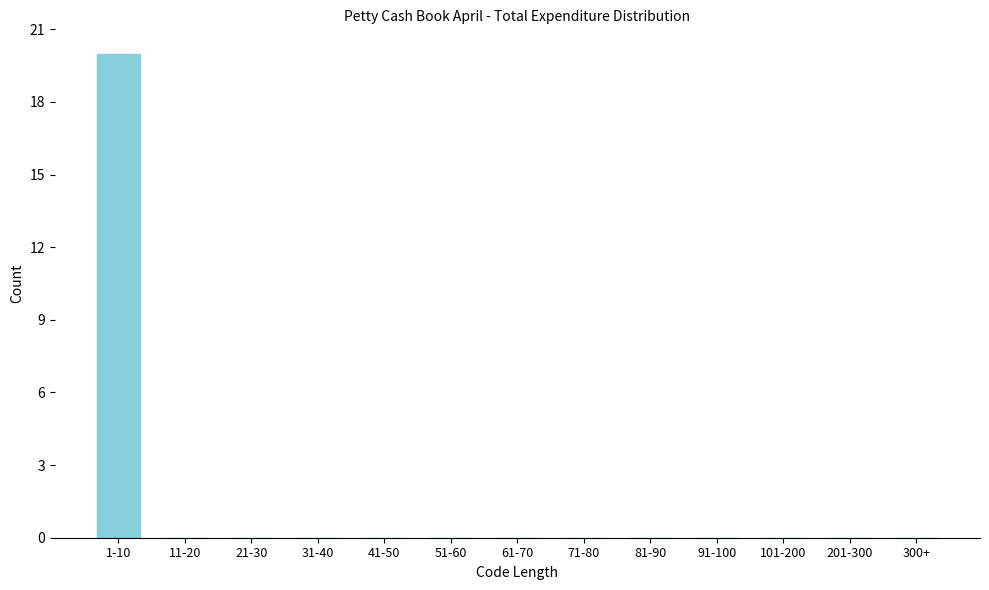

Reading left to right, what are all the values shown in this chart?

1-10=20	11-20=0	21-30=0	31-40=0	41-50=0	51-60=0	61-70=0	71-80=0	81-90=0	91-100=0	101-200=0	201-300=0	300+=0